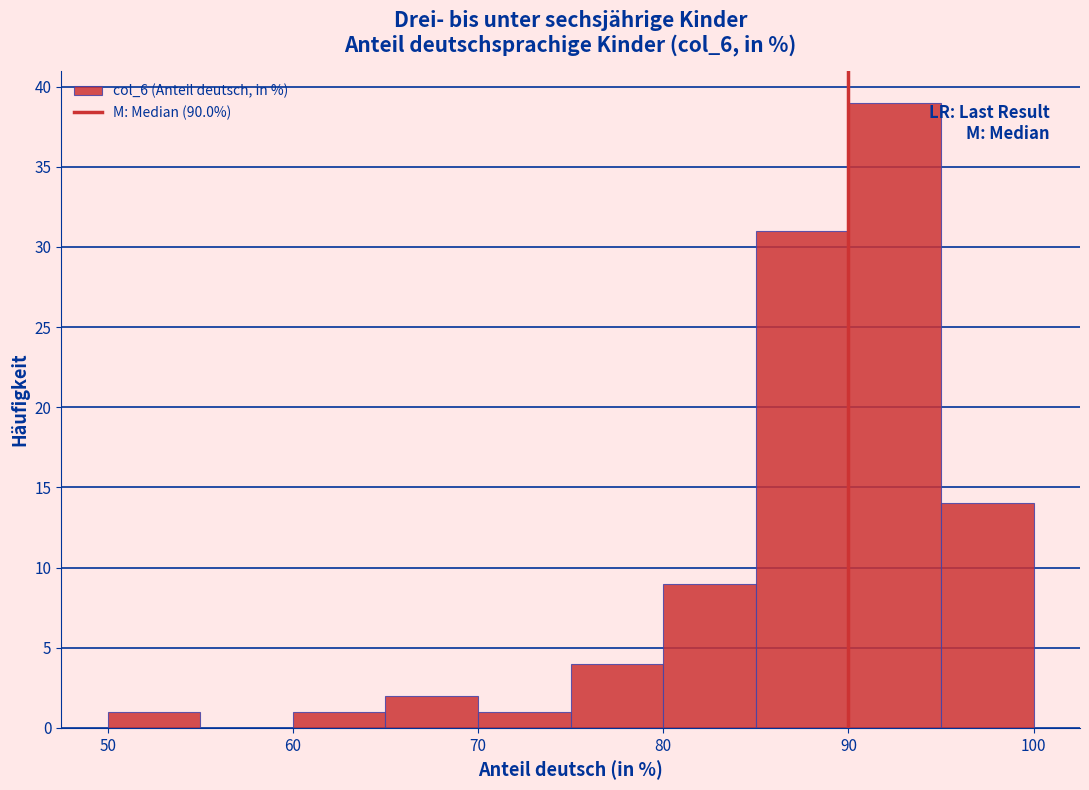

Reading left to right, list every bar in this chart as the range it spans on the x-axis followed by its height. The values are not printed on the chart, so give them approximately, as read against the axis.

50 to 55: 1
55 to 60: 0
60 to 65: 1
65 to 70: 2
70 to 75: 1
75 to 80: 4
80 to 85: 9
85 to 90: 31
90 to 95: 39
95 to 100: 14